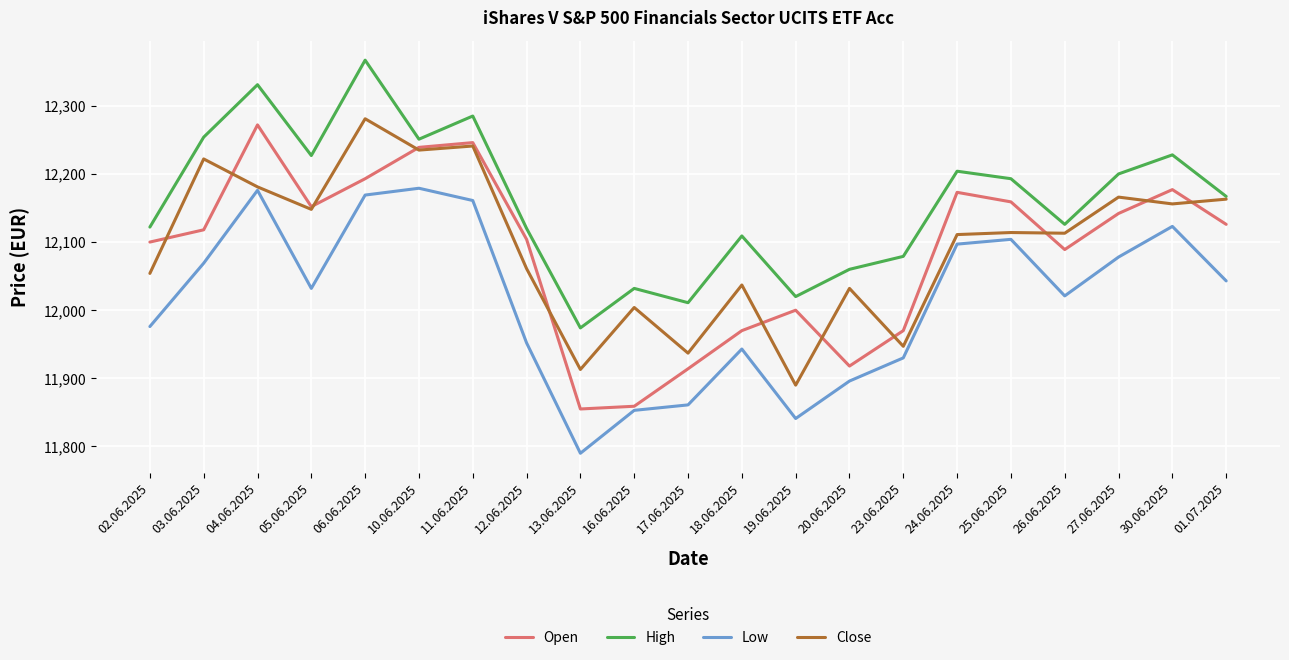

The High series shows 6309 at 01.07.2025. True or false?

False